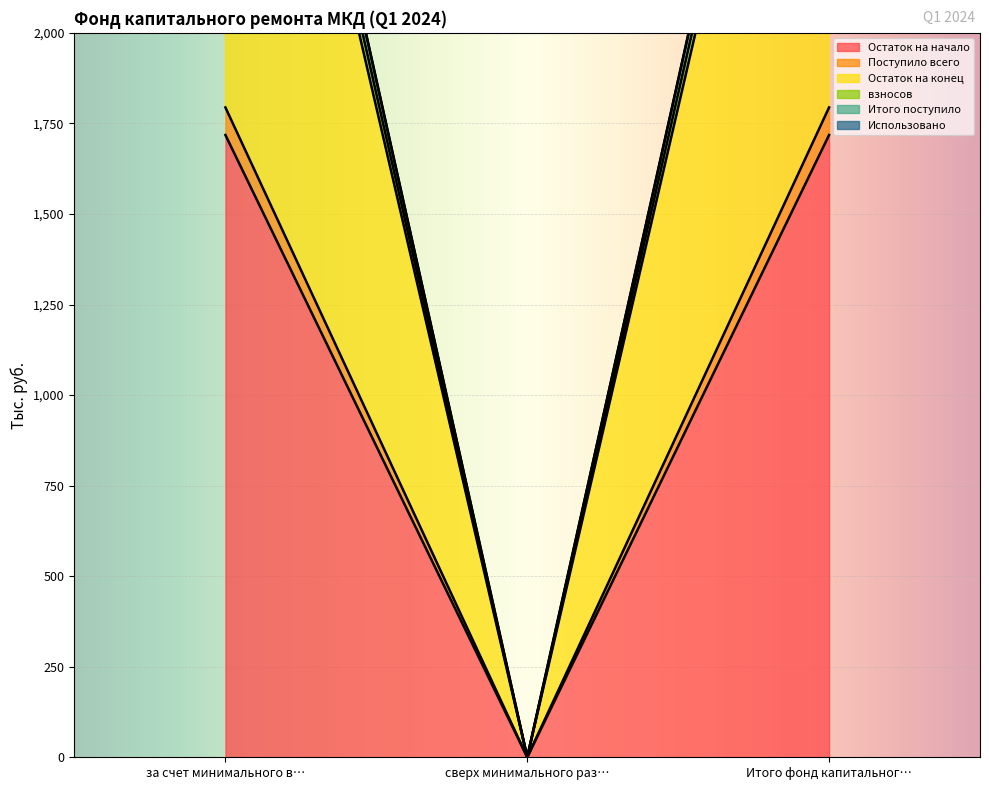

What is the highest value of the Остаток на начало series?

1718.0